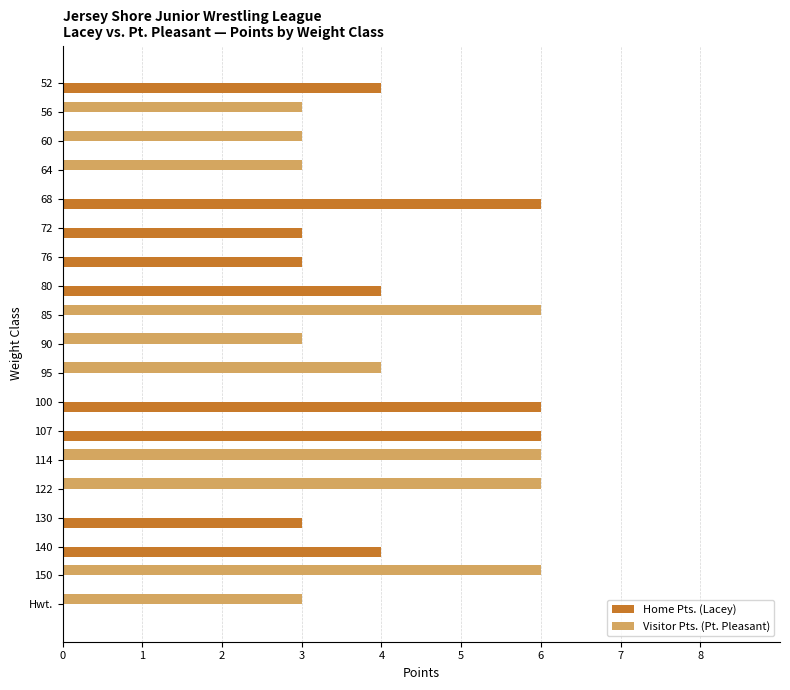

What are all the series names shown in the legend?

Home Pts. (Lacey), Visitor Pts. (Pt. Pleasant)